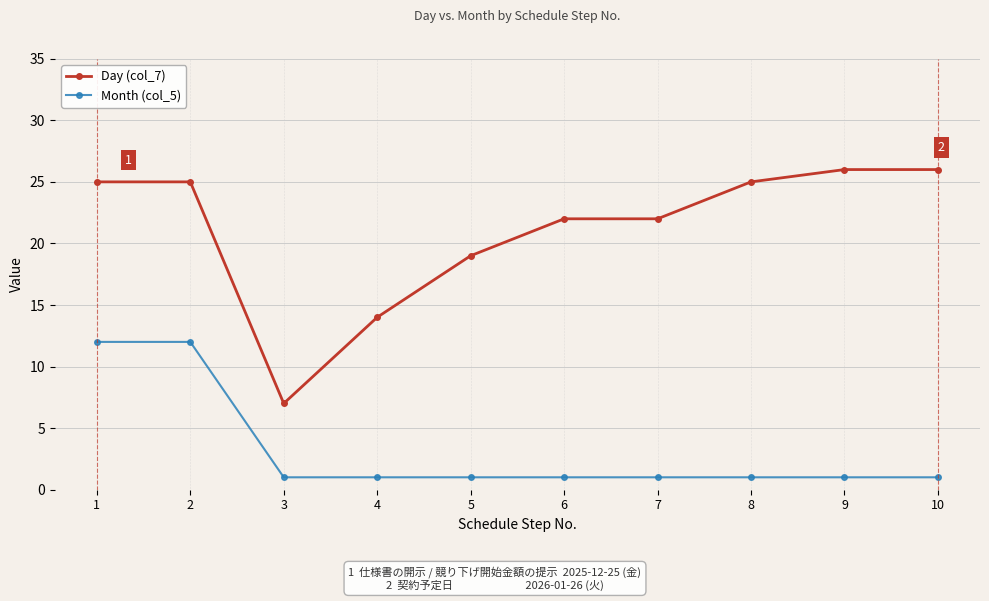

True or false: Month (col_5) and Day (col_7) intersect in this chart.

False